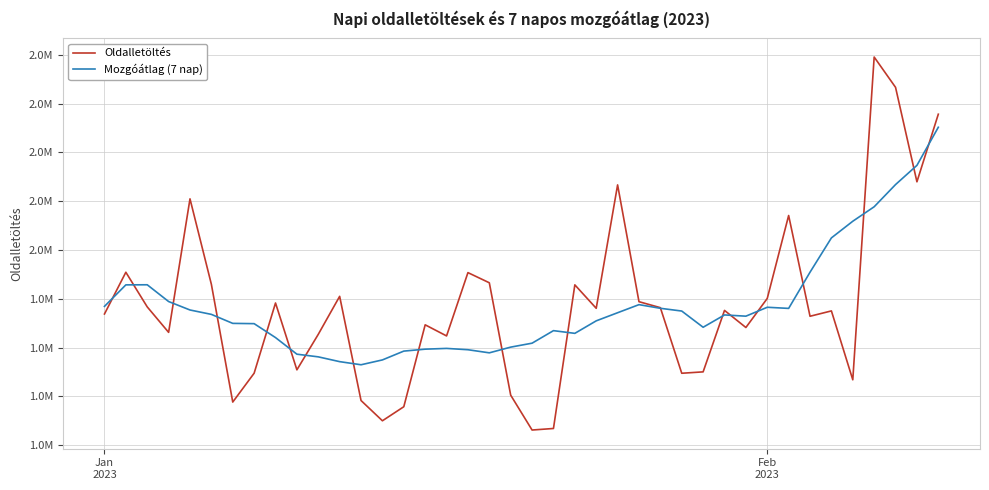

Is this an area chart (filled region under the line)?

No